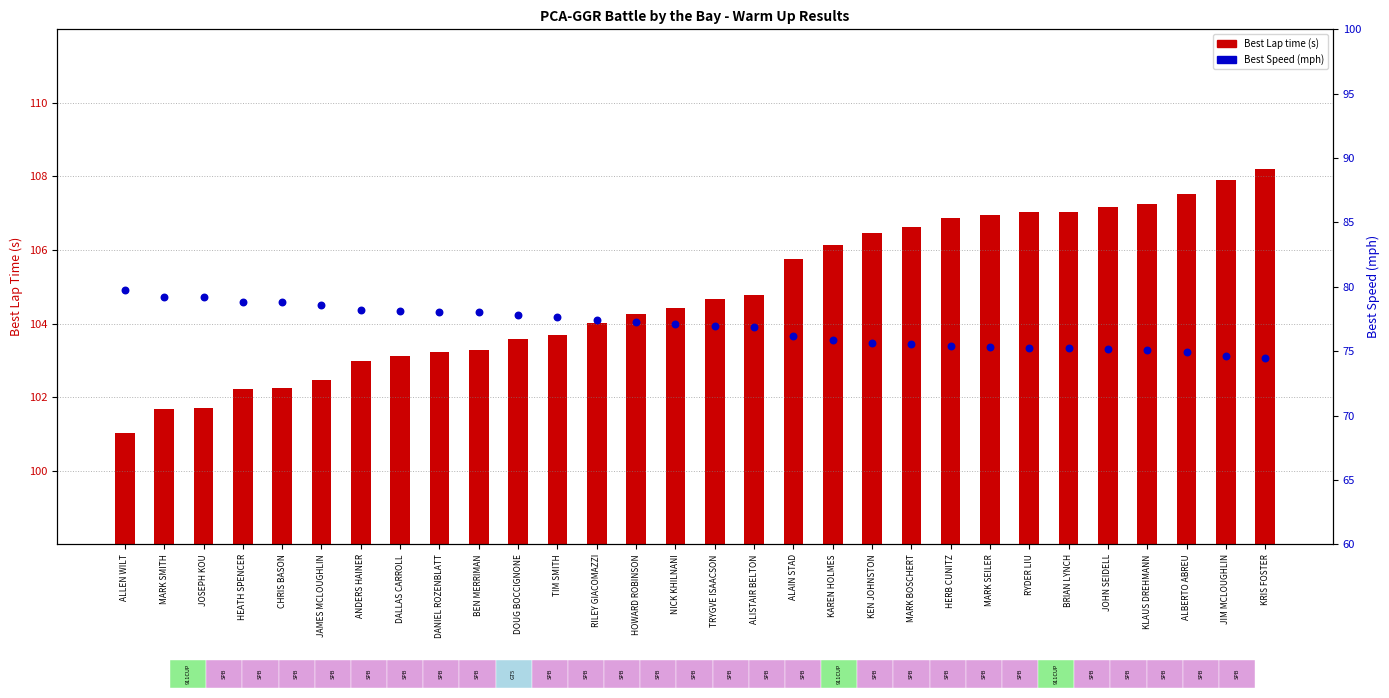

Which series has the largest Y range (max minus min)?

Best Lap time